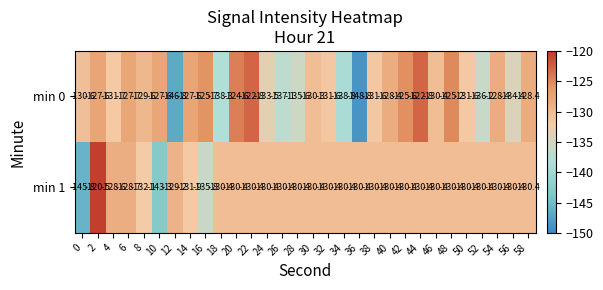

What is the minimum value for min 1?

-145.8